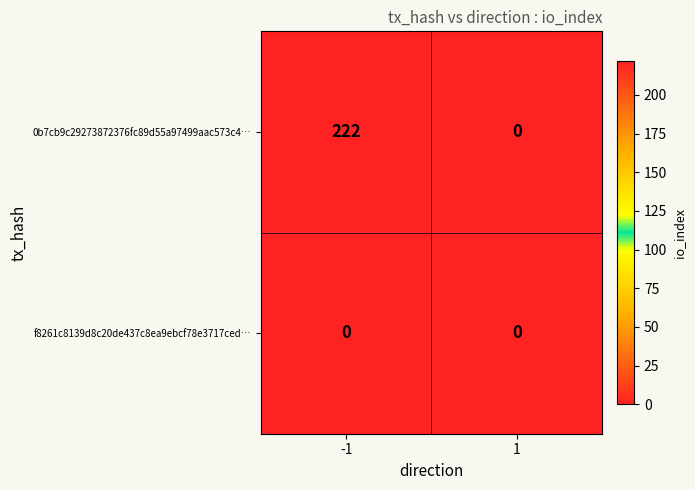

Reading left to right, what are all the values shown in this chart?

0b7cb9c29273872376fc89d55a97499aac573c4…: 222	0
f8261c8139d8c20de437c8ea9ebcf78e3717ced…: 0	0